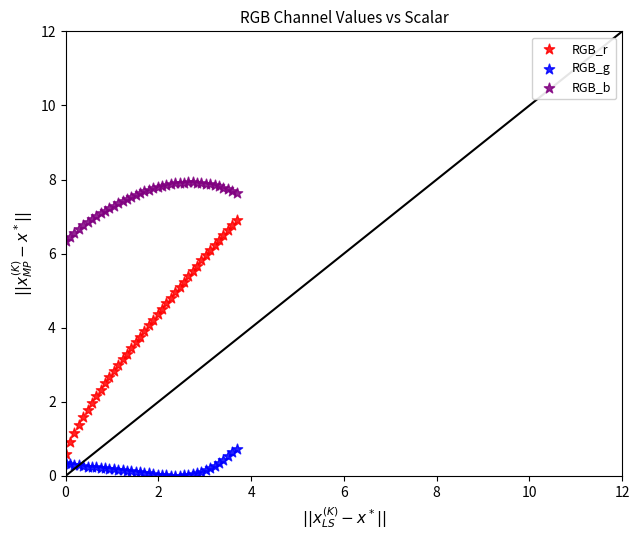

Which series reaches the minimum Y coordinate?

RGB_g